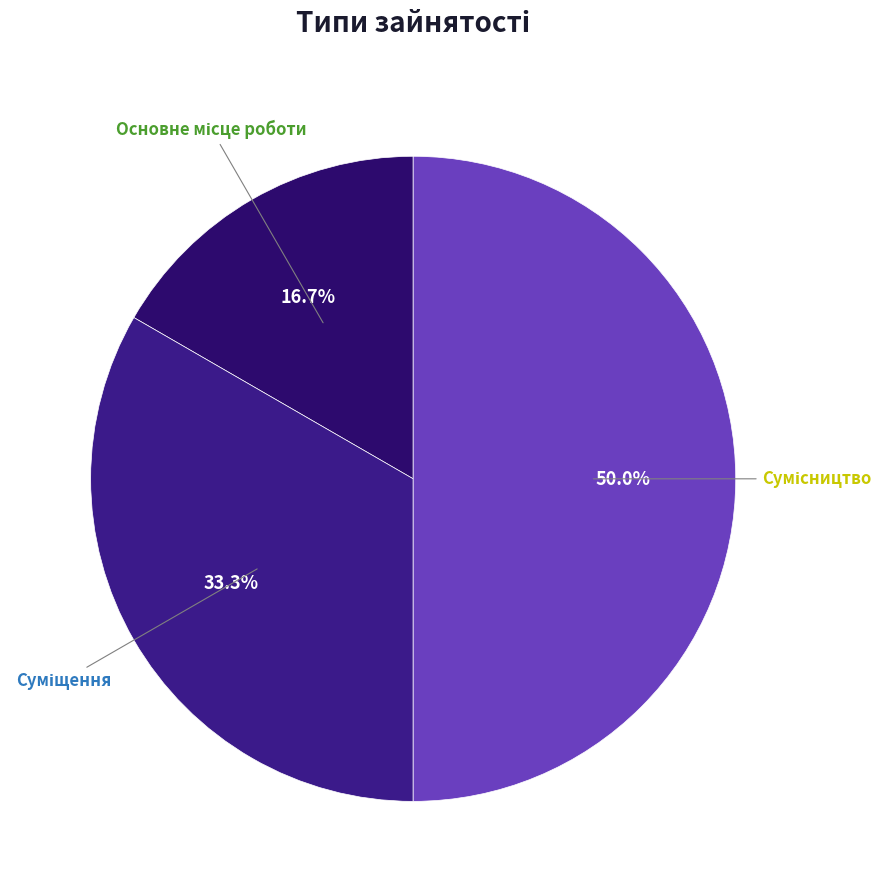

Count the number of slices in the pie.

3